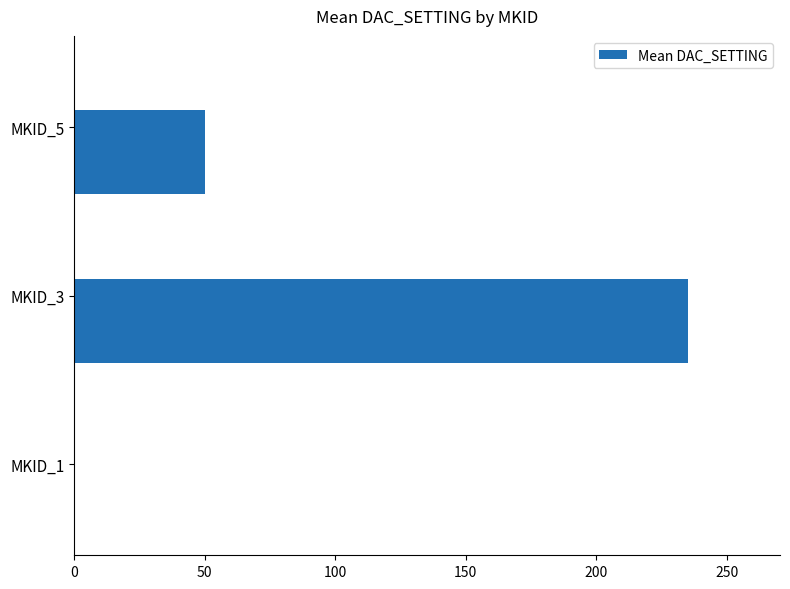

Is it true that the value at MKID_5 is 50.3?

True